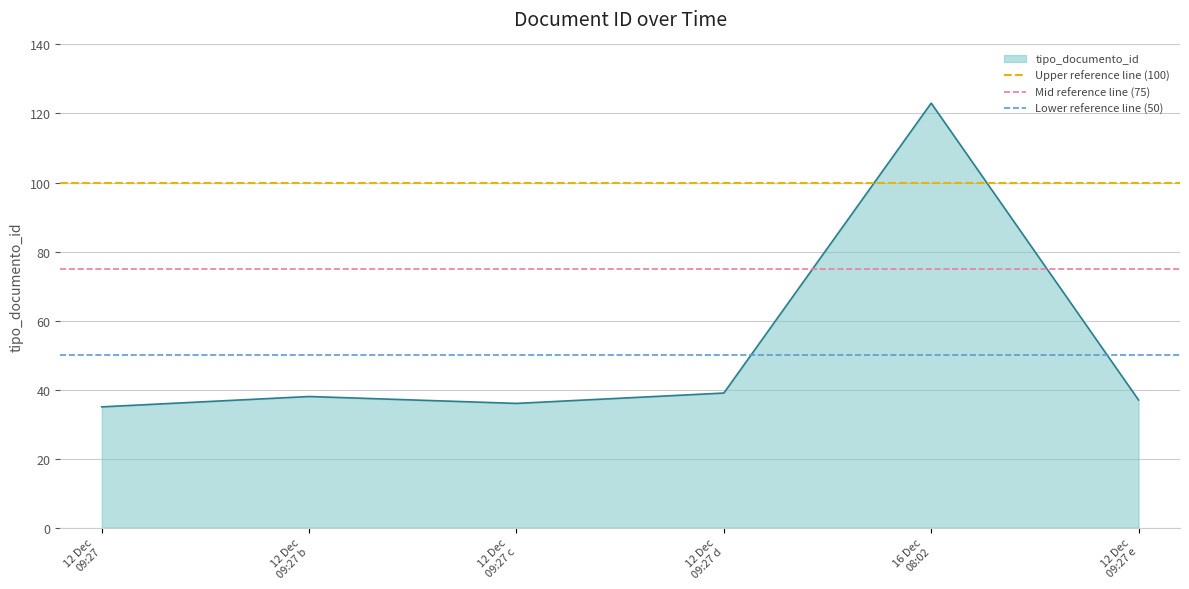

Does the chart have visible grid lines?

Yes